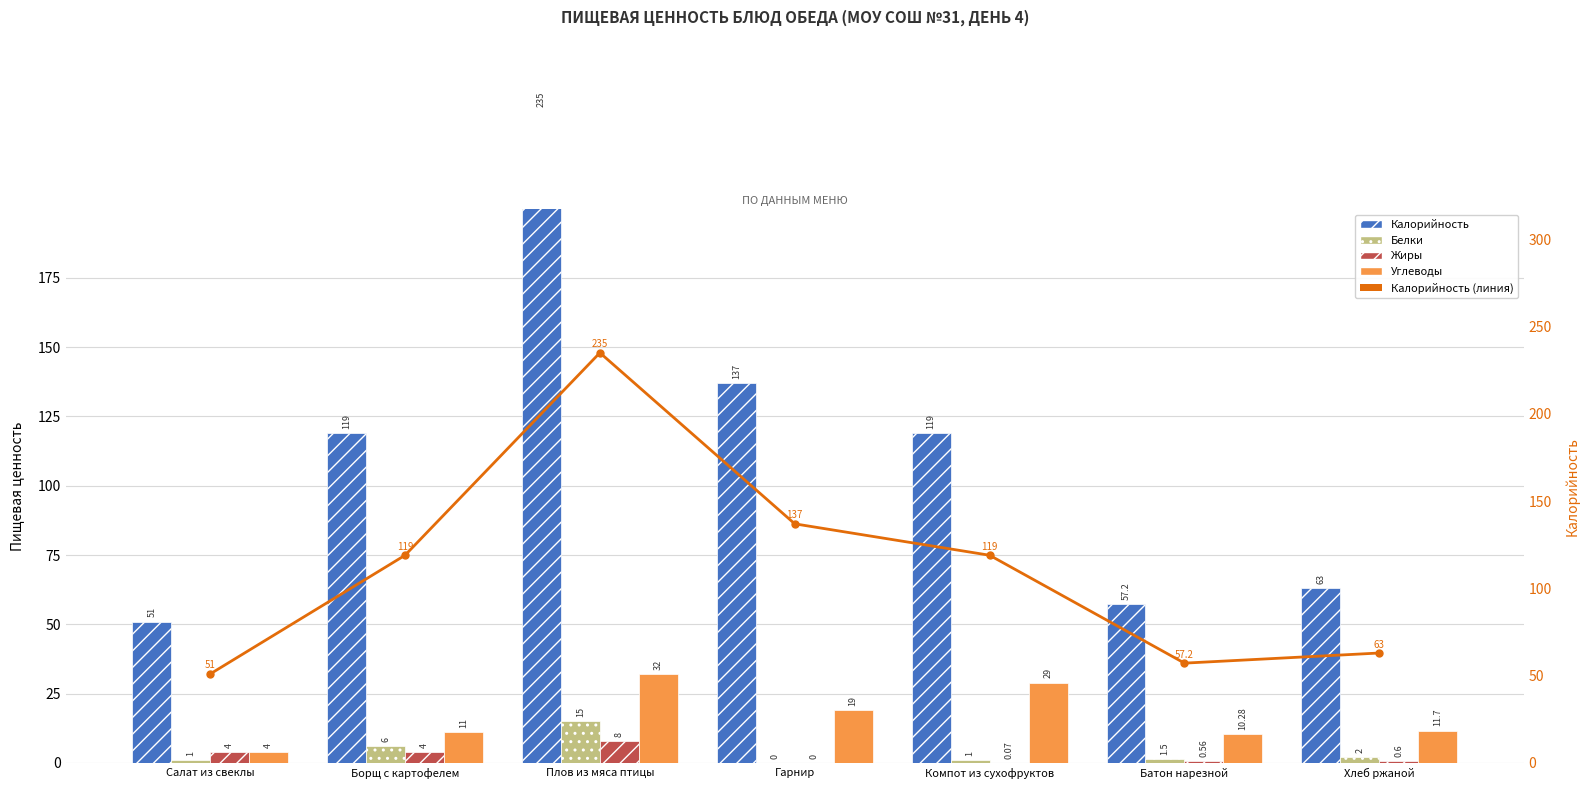

Rank the series at Хлеб ржаной from lowest to highest value.

Жиры, Белки, Углеводы, Калорийность, Калорийность (линия)